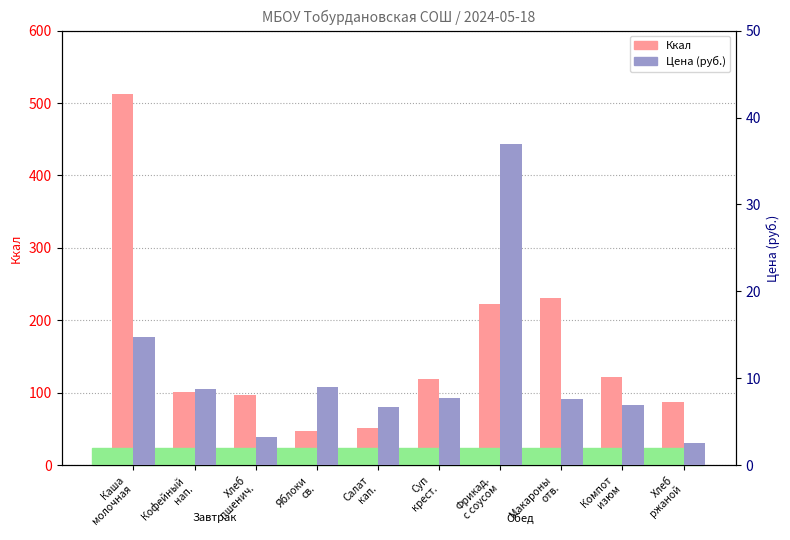

What position from the right is Хлеб
ржаной?

1